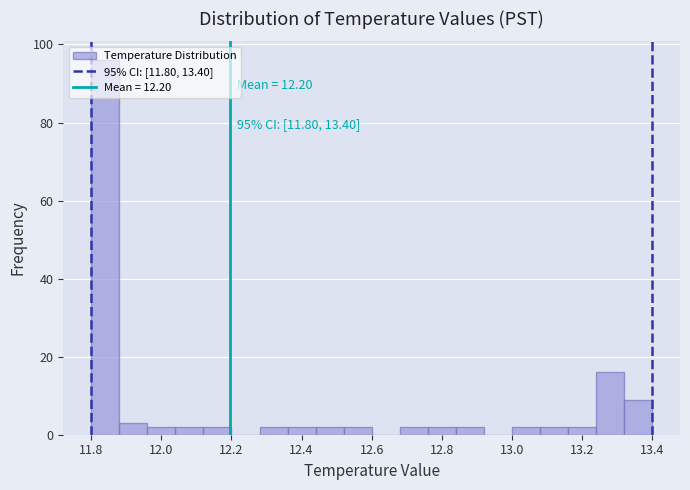

Which range on the x-axis has the tallest bar?

11.80 to 11.88